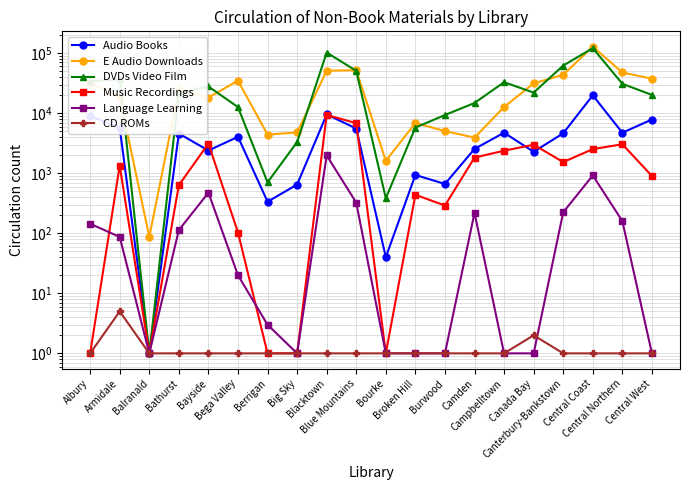

Where is DVDs Video Film nearest to the value 60625?

Canterbury-Bankstown